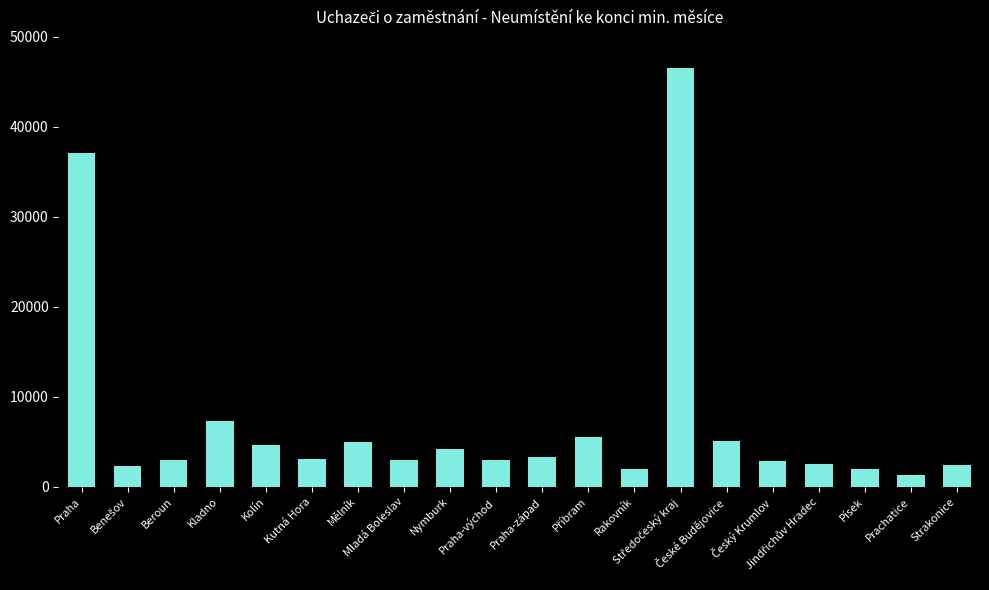

What is the value of the 19th bar from the left?

1365